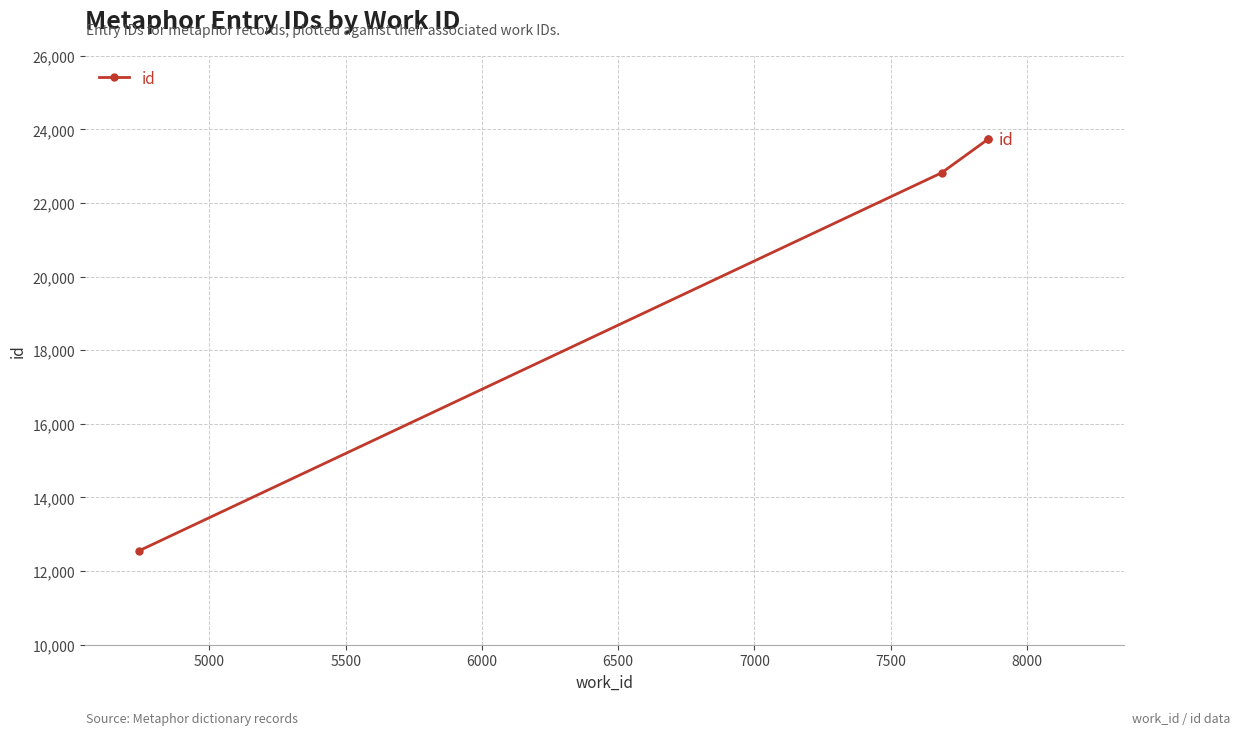

How many lines are shown in the chart?

1